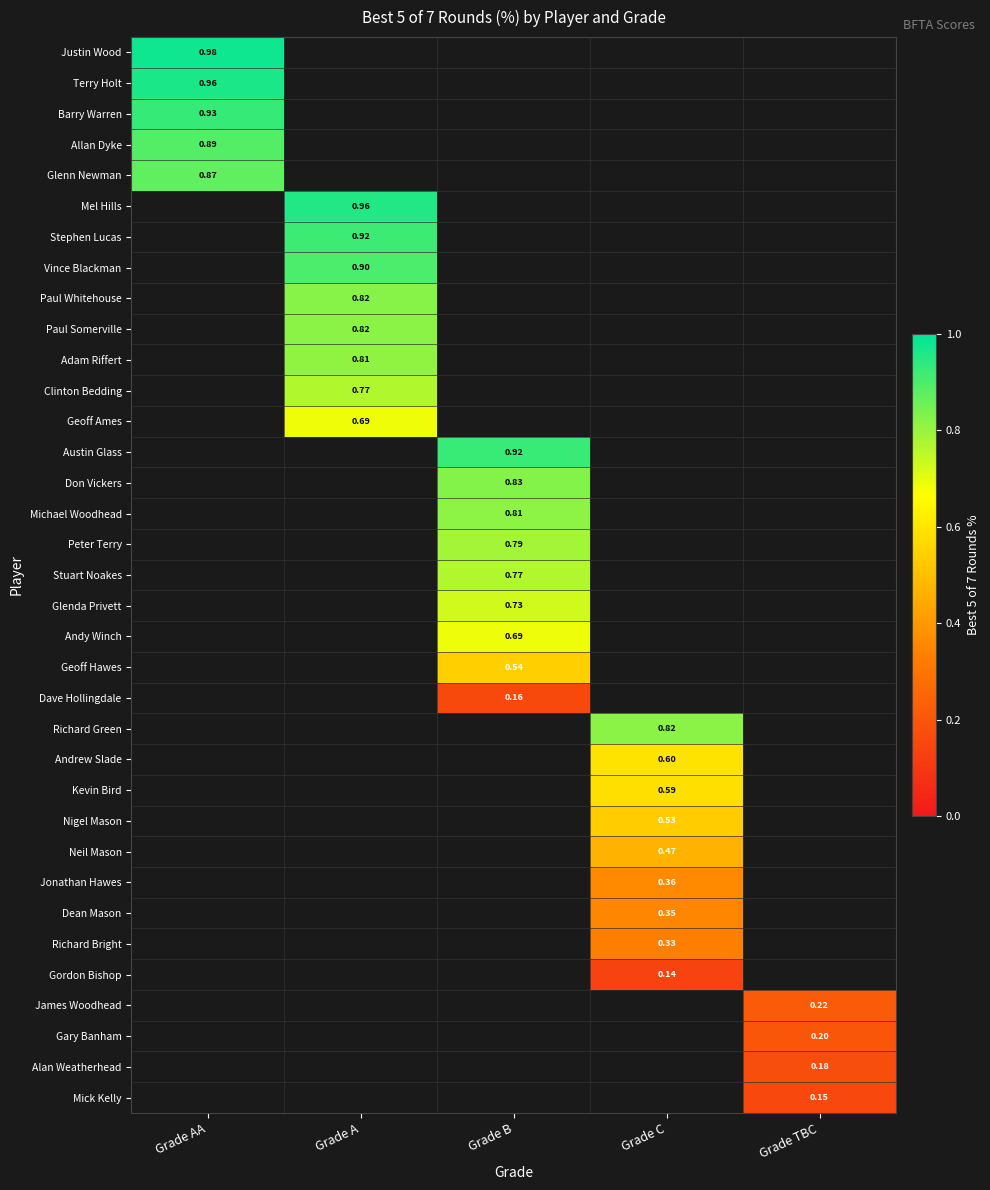

At which category does the chart reach its minimum across all series?

Grade C